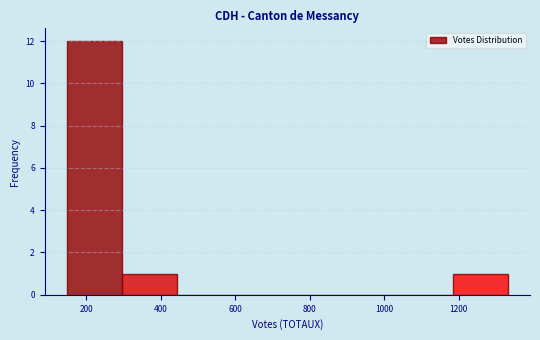

Reading left to right, list every bar in this chart as the range it spans on the x-axis followed by its height. Neither the bar edges nor the heights are printed on the chart, so give them approximately, as read against the axes.

140 to 300: 12
300 to 440: 1
440 to 600: 0
600 to 740: 0
740 to 880: 0
880 to 1040: 0
1040 to 1180: 0
1180 to 1340: 1